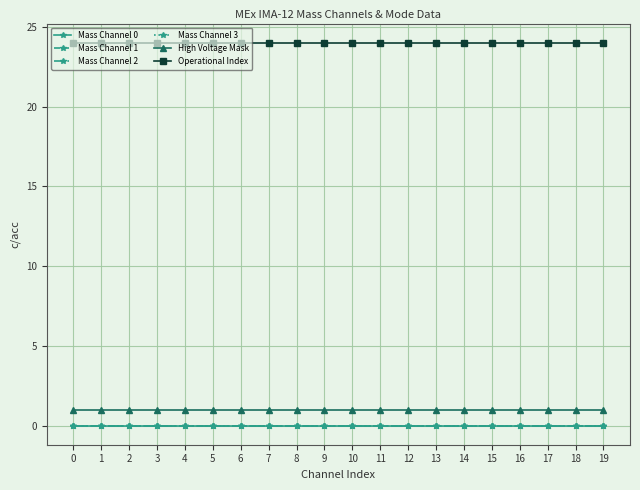

Does the chart have visible grid lines?

Yes